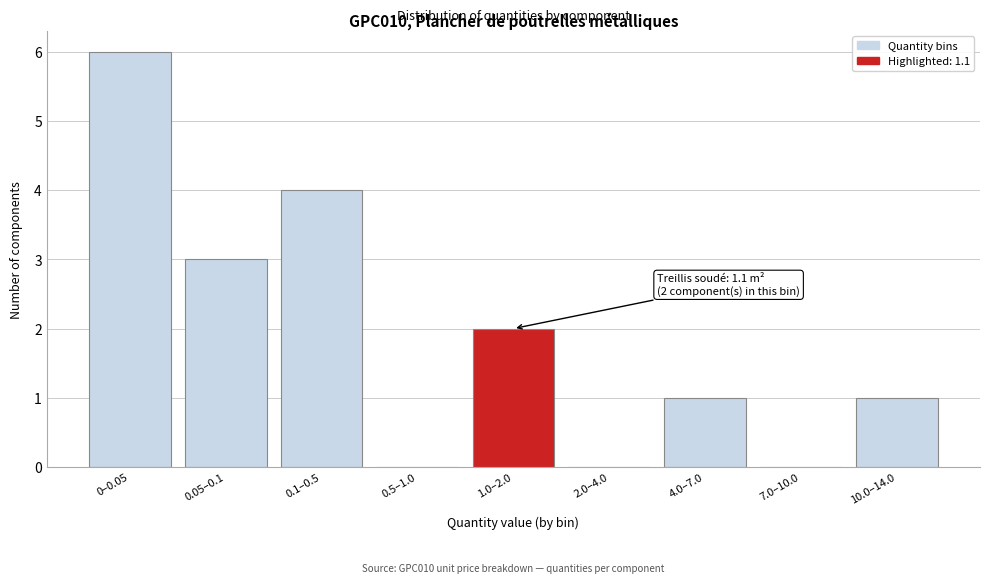

Reading left to right, list all the values displayed in this chart.

0–0.05=6	0.05–0.1=3	0.1–0.5=4	0.5–1.0=0	1.0–2.0=2	2.0–4.0=0	4.0–7.0=1	7.0–10.0=0	10.0–14.0=1